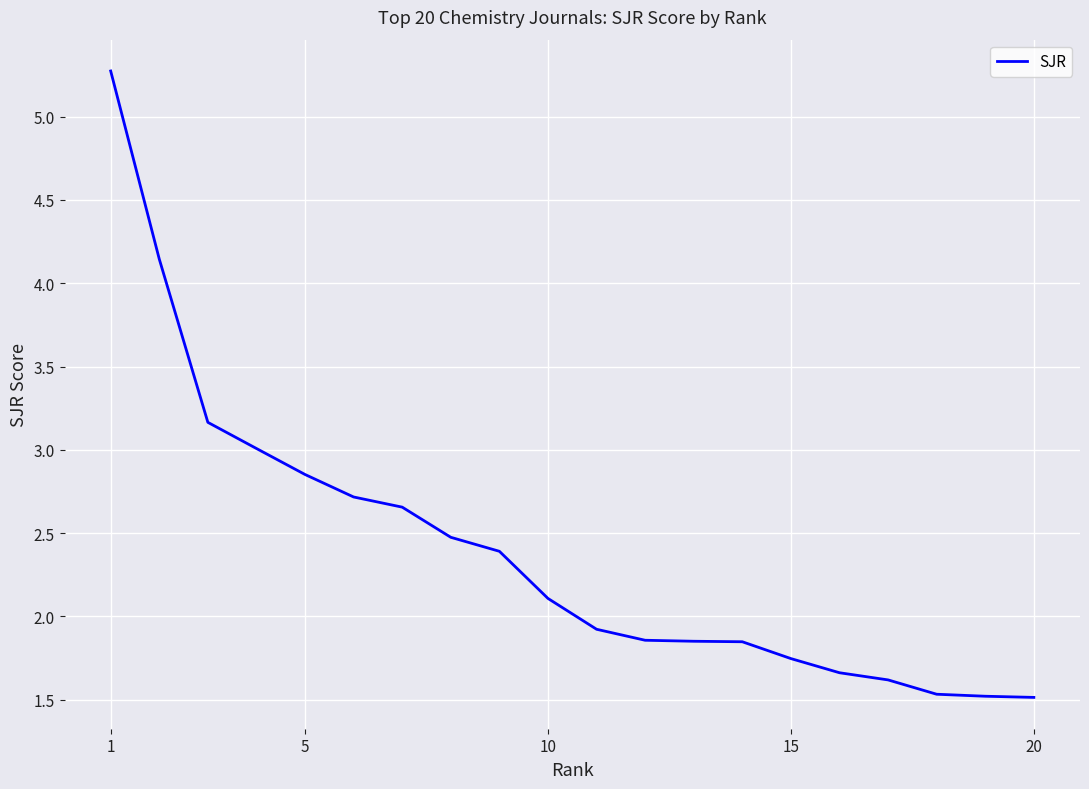

What is the difference between the maximum and minimum values?

3.8